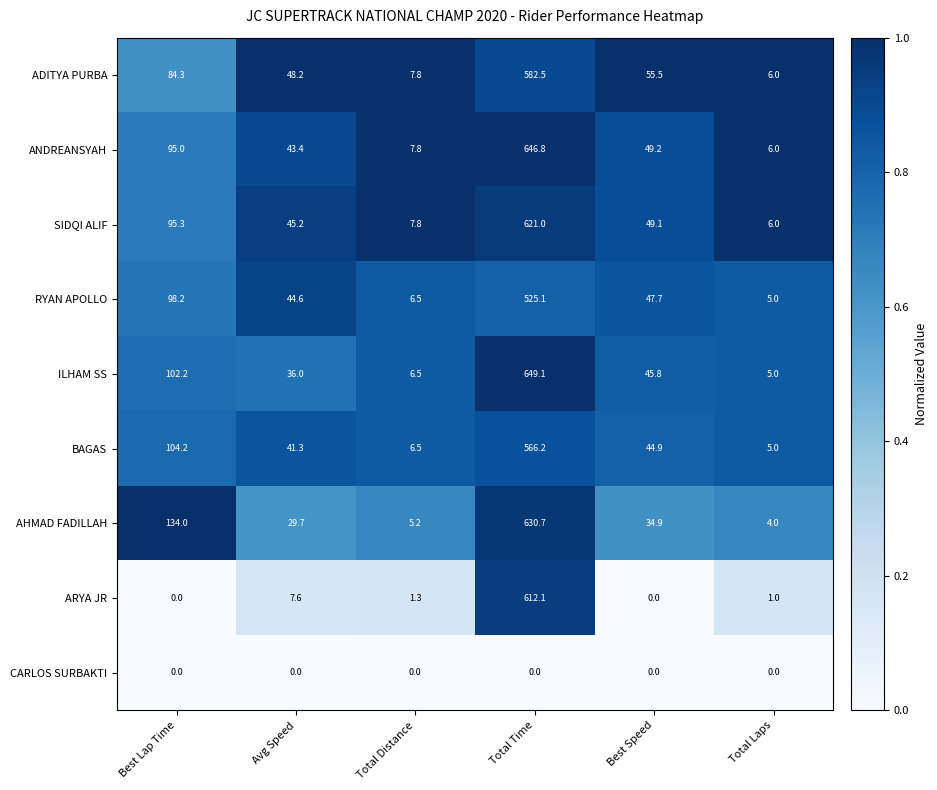

What is the spread (max minus min) of values at Best Lap Time?

134.0